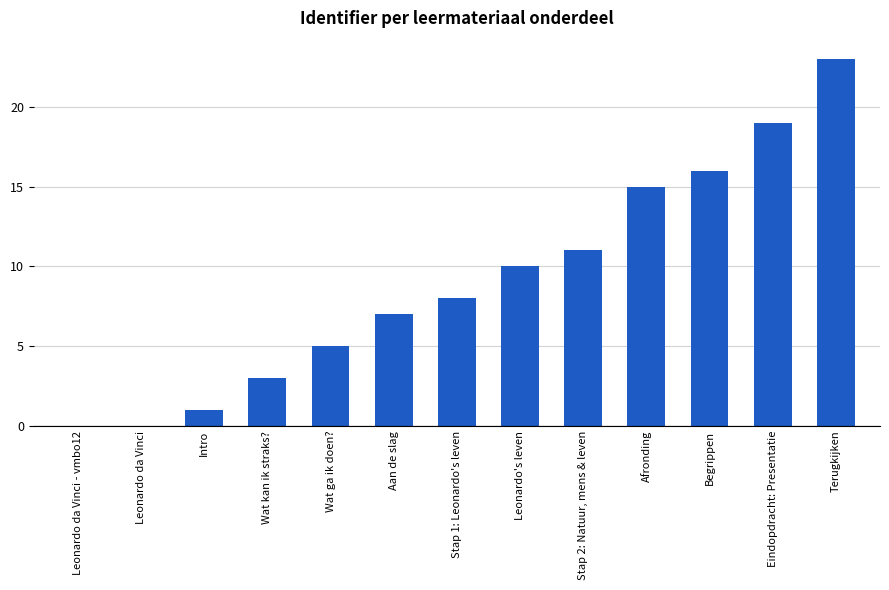

Reading left to right, list all the values displayed in this chart.

0	0	1	3	5	7	8	10	11	15	16	19	23